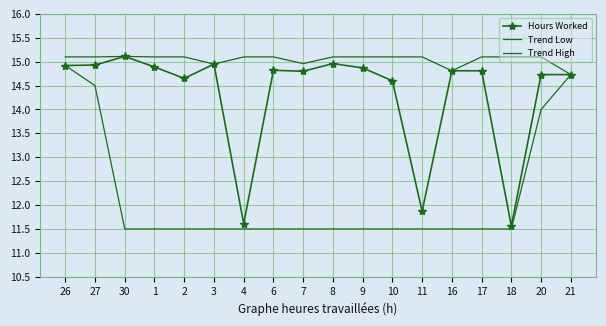

What is the spread (max minus min) of values at 10?

3.6